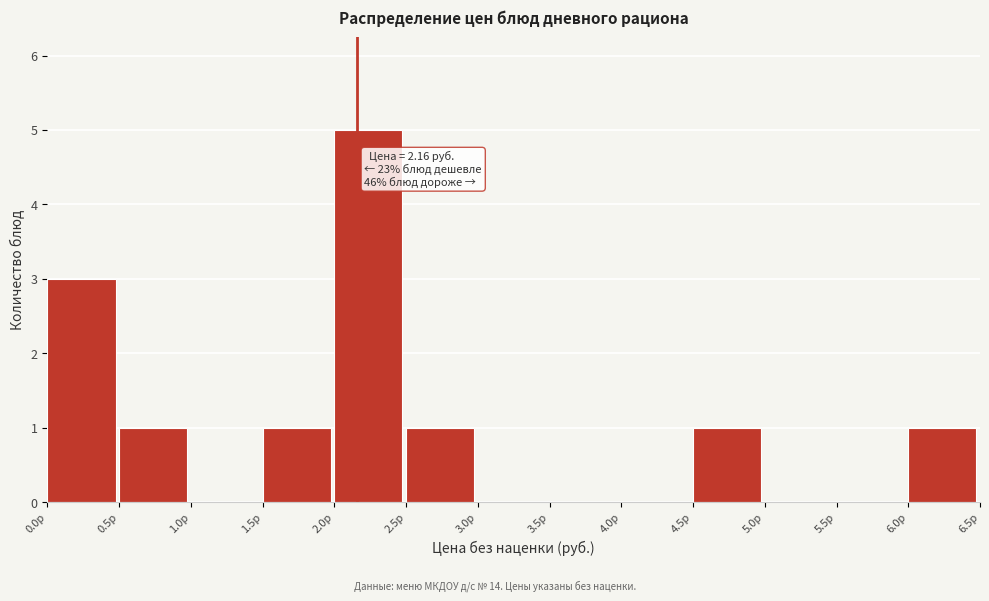

Which range on the x-axis has the tallest bar?

2.0 to 2.5